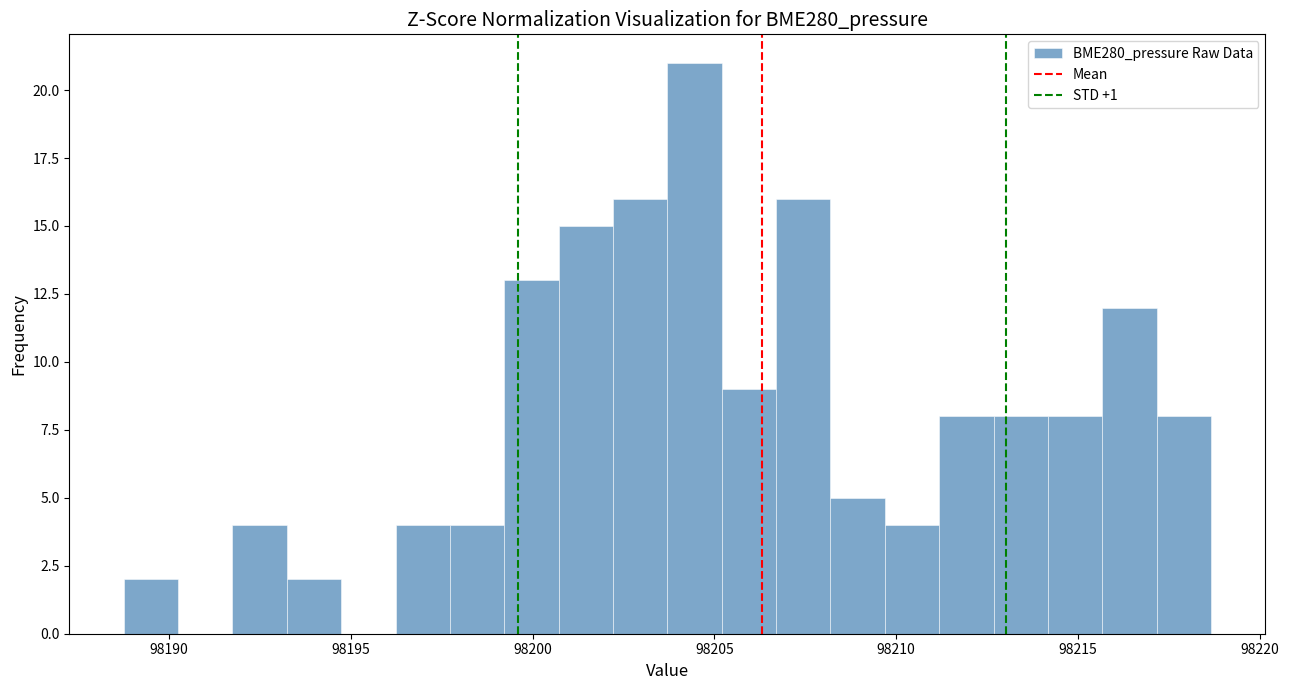

Around what value on the x-axis is the tallest bar? Give the approximate position of its centre, as read against the axis.

98204.5